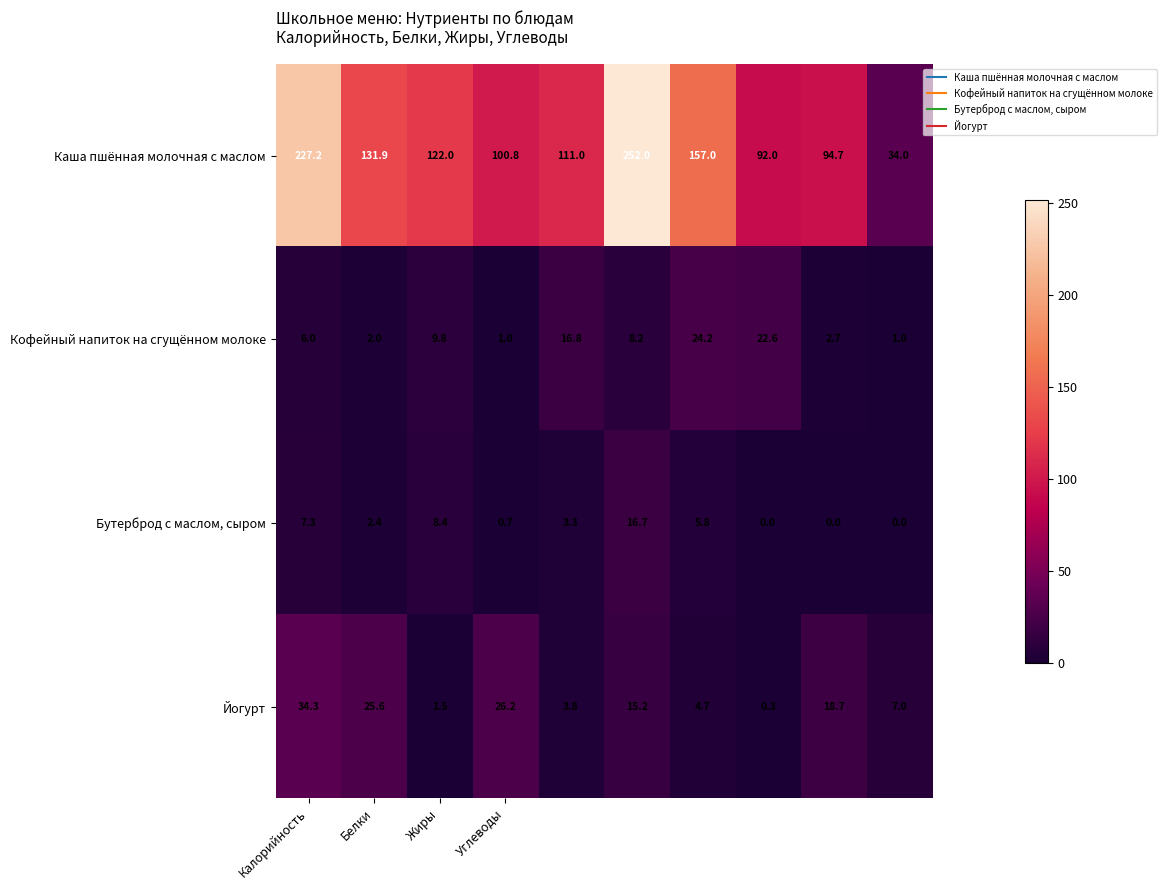

Which series has the largest range (max minus min)?

Каша пшённая молочная с маслом